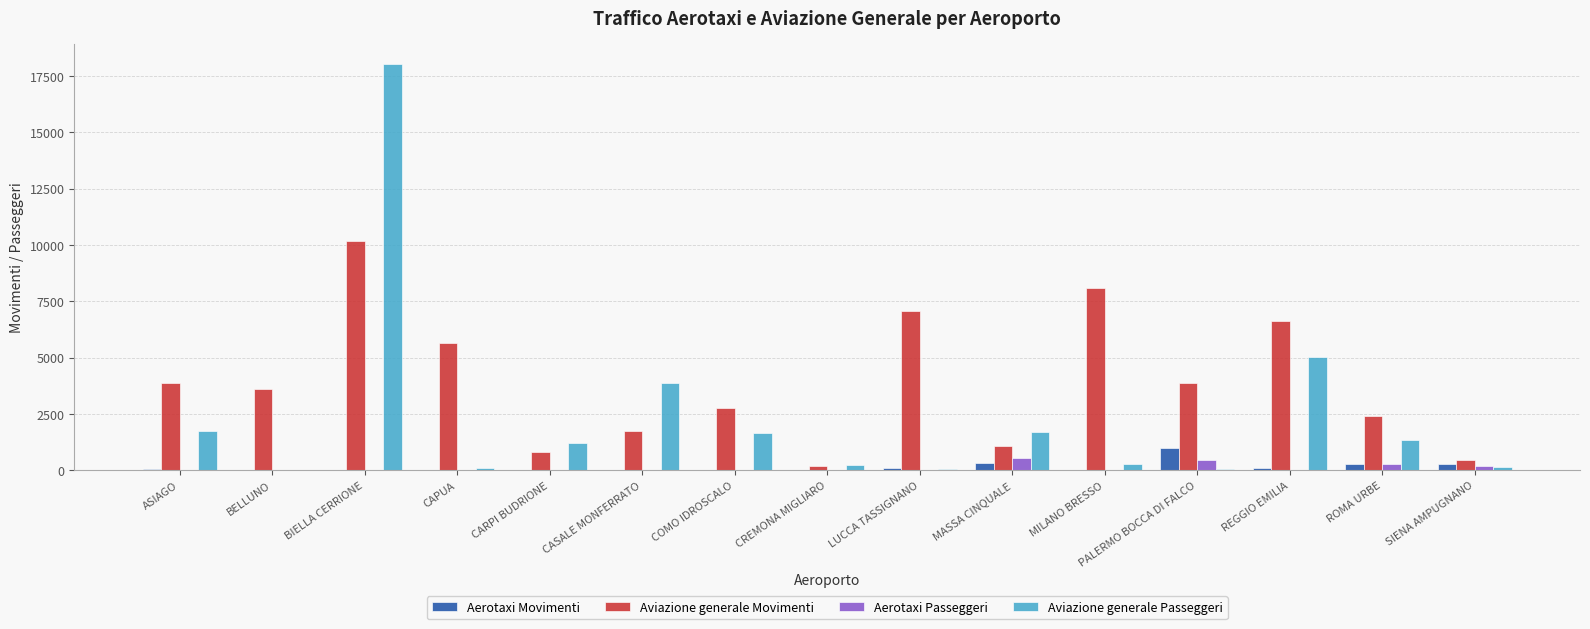

What is the sum of all Aviazione generale Movimenti values?

58485